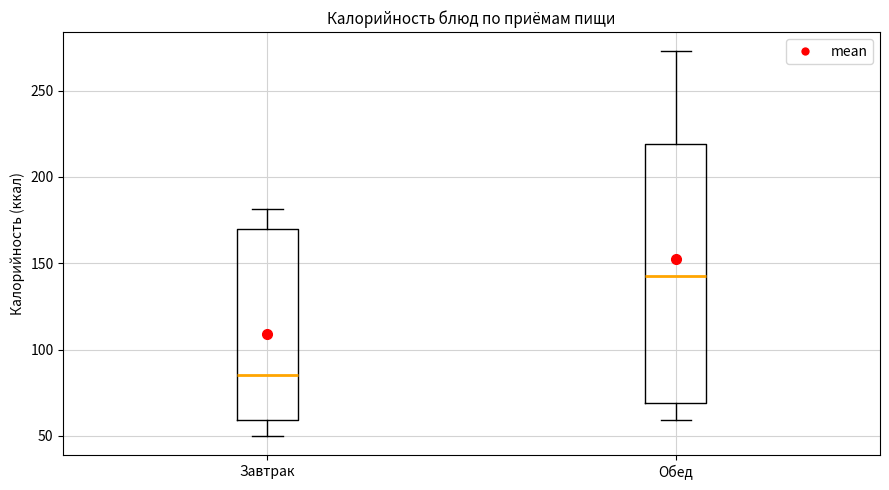

Where is the lower edge of the box for Завтрак on the y-axis? The values are not printed on the chart, so give them approximately, as read against the axis.

60